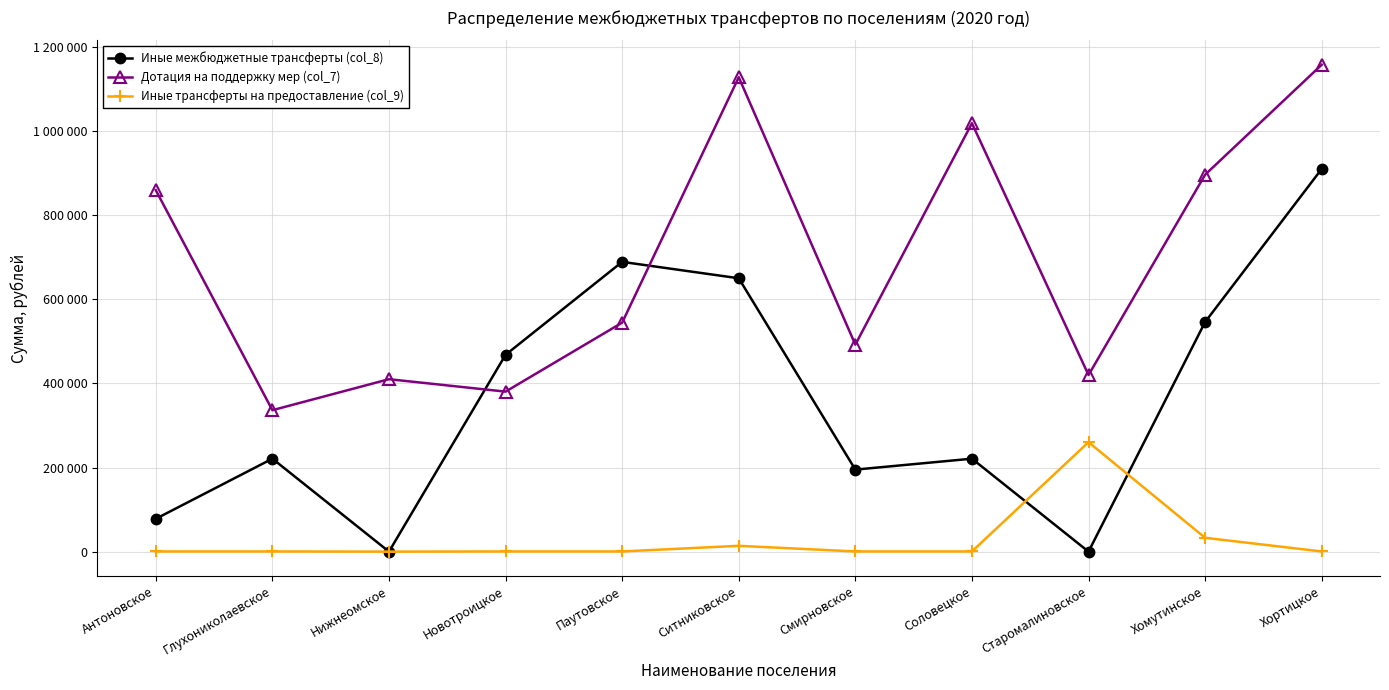

Which category has the highest value across all series?

Хортицкое